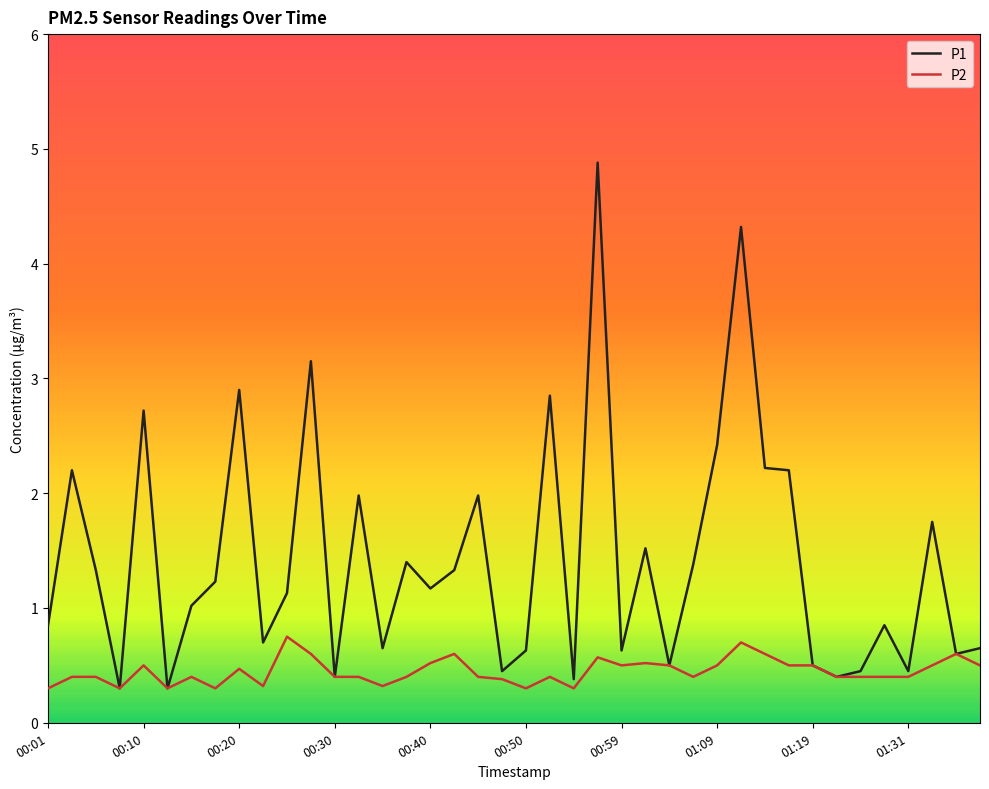

Which series has the widest spread of values?

P1